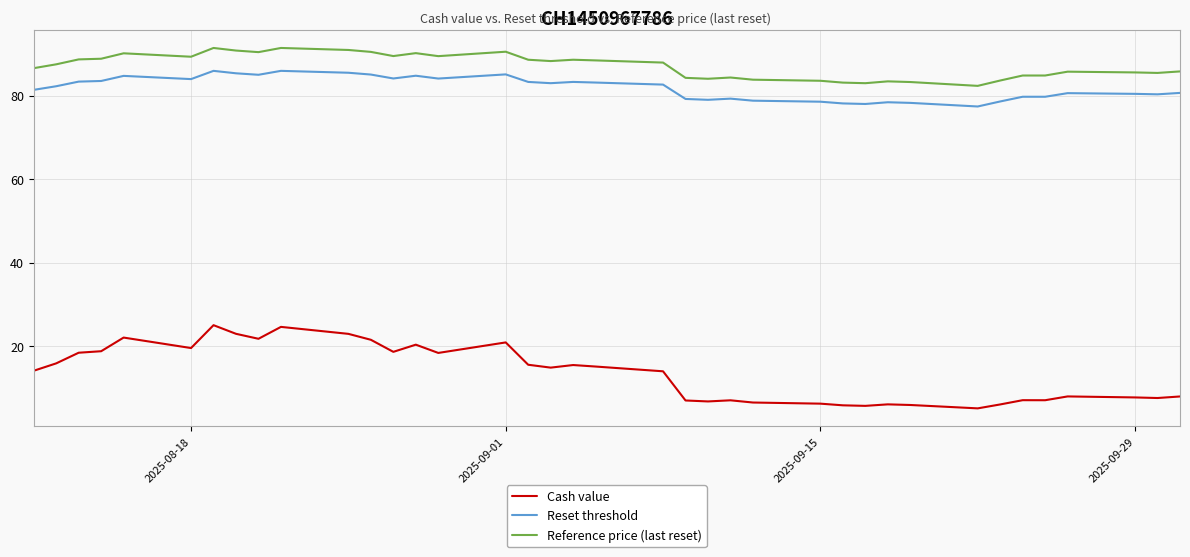

True or false: Cash value and Reference price (last reset) intersect in this chart.

False